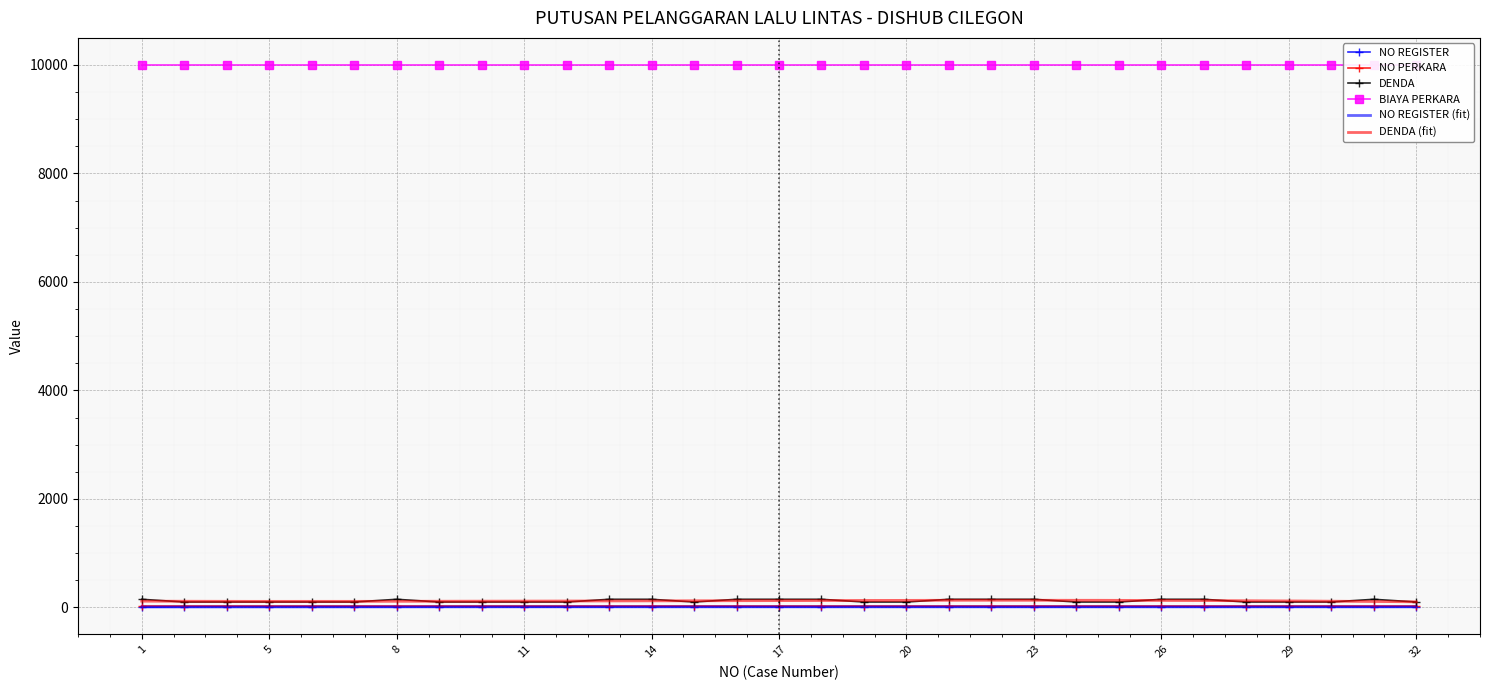

Which category has the lowest value across all series?

1